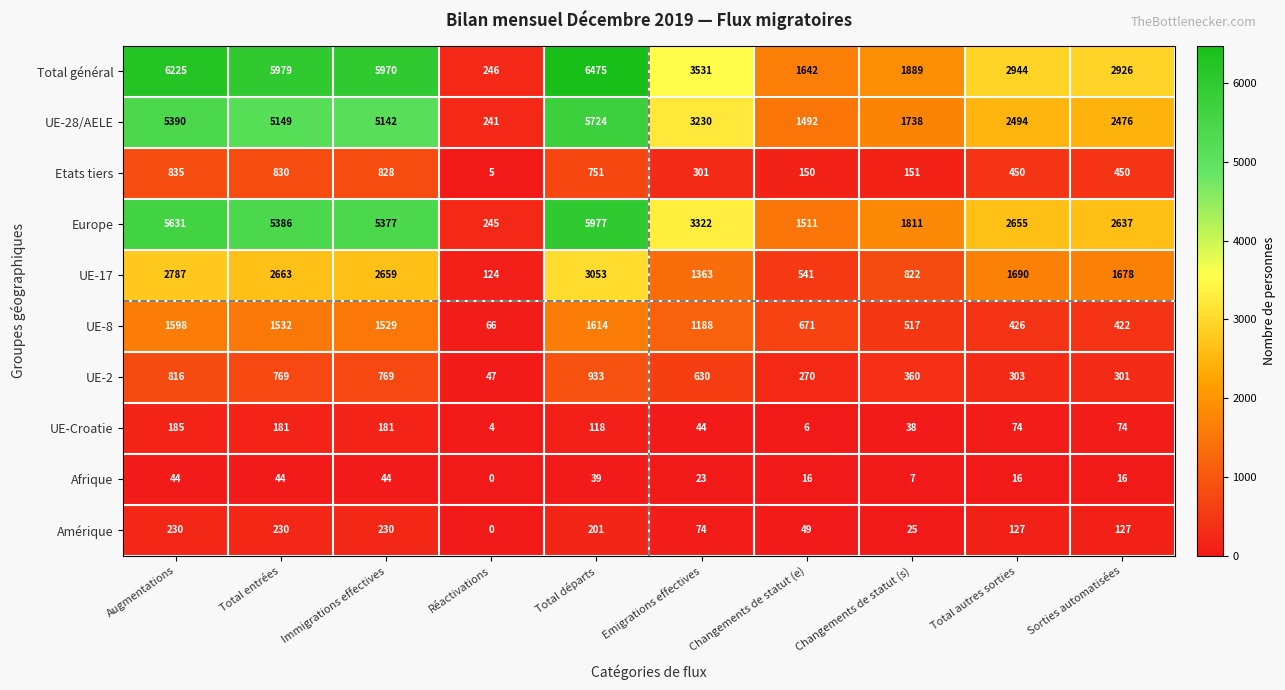

Rank the series at Augmentations from highest to lowest value.

Total général, Europe, UE-28/AELE, UE-17, UE-8, Etats tiers, UE-2, Amérique, UE-Croatie, Afrique